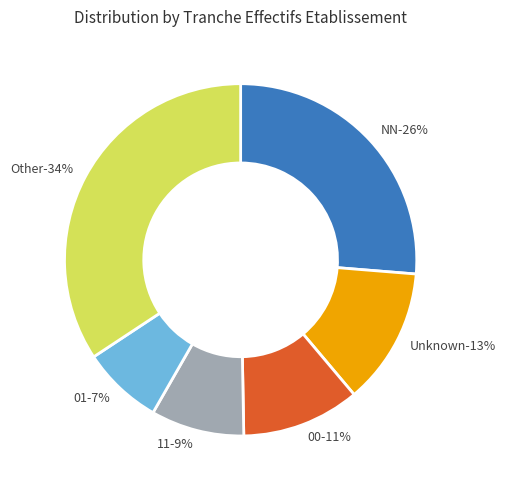

Is it true that 22 is 5% of the pie?

True